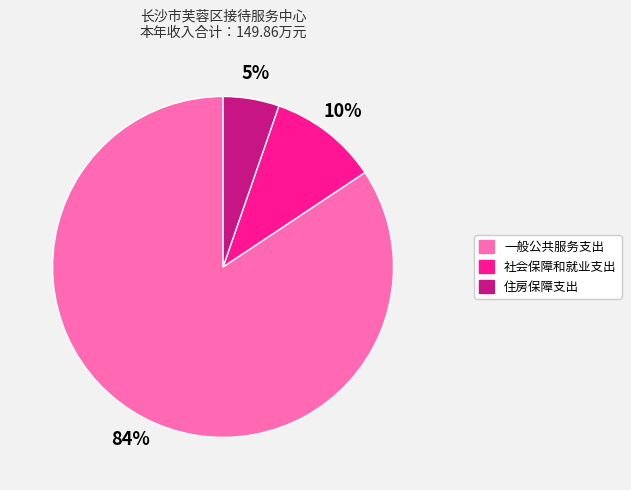

To the nearest percent, what portion does 住房保障支出 represent?

5%